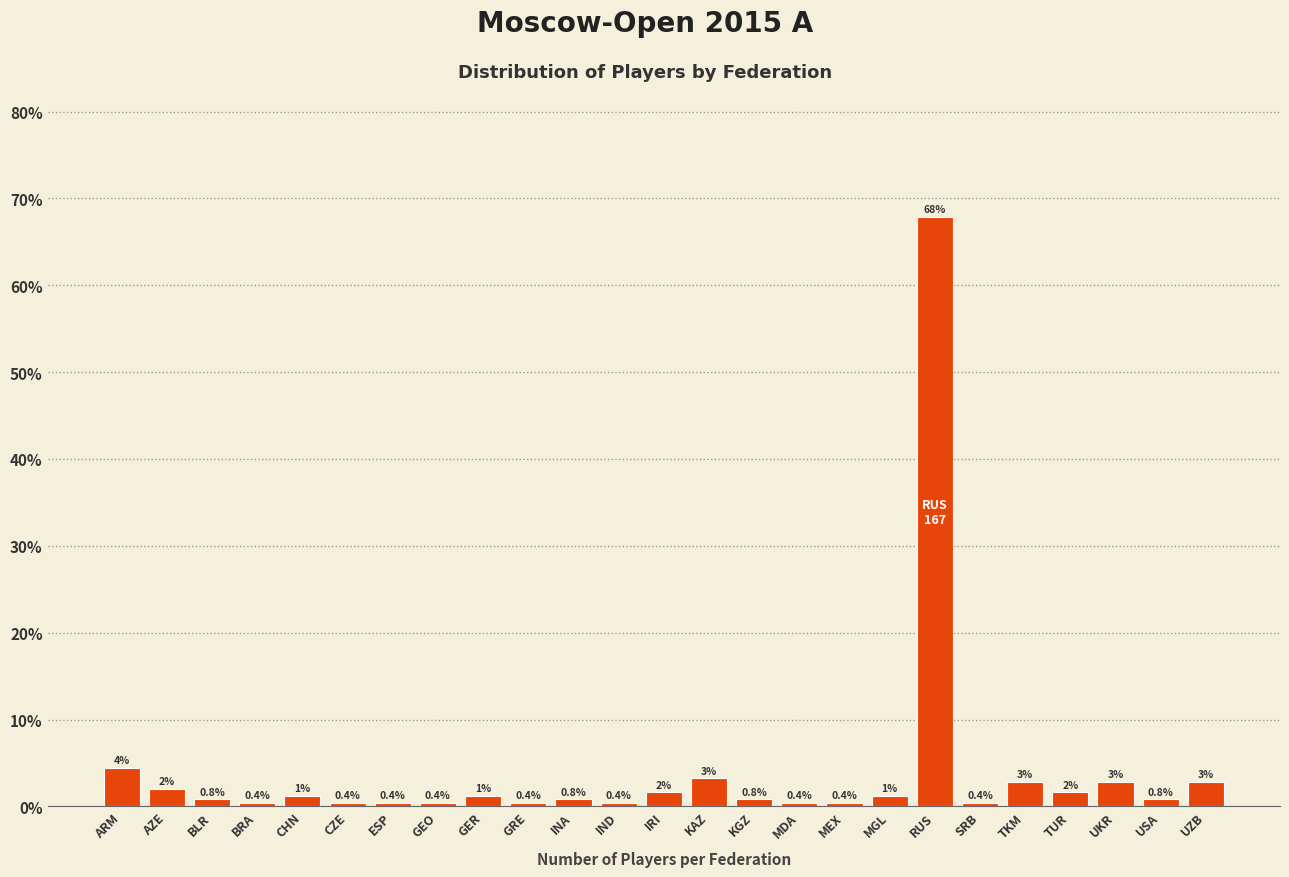

At which category does the chart reach its peak across all series?

RUS